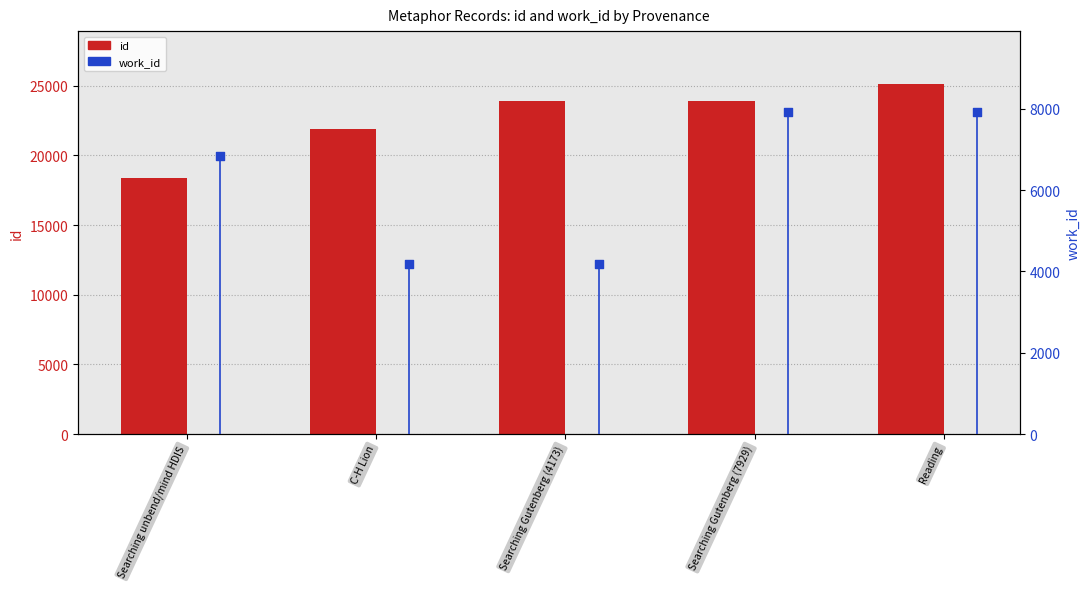

What are all the series names shown in the legend?

id, work_id